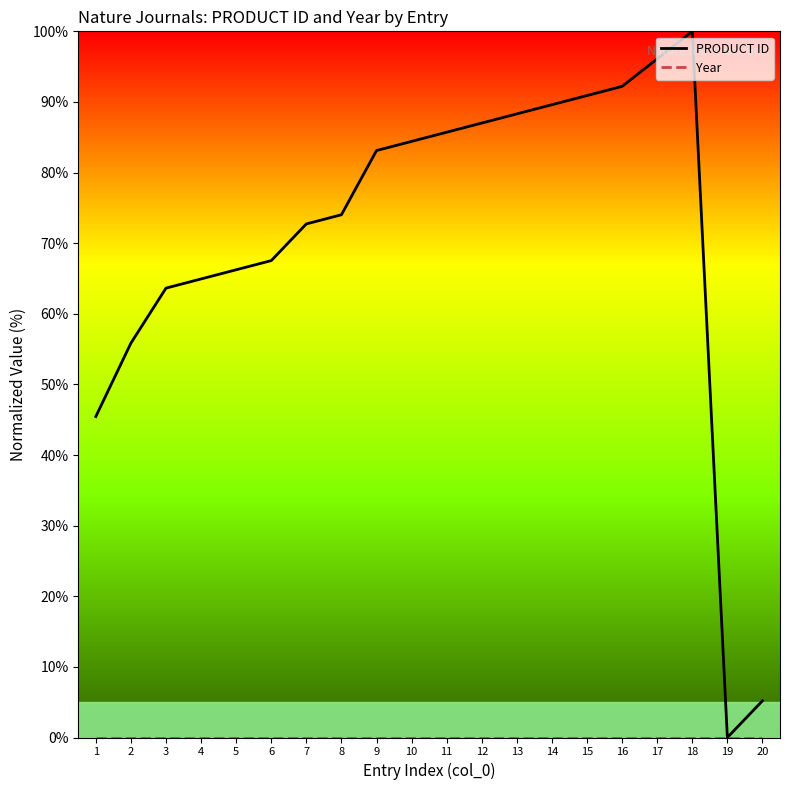

Count the number of data series in this chart.

2